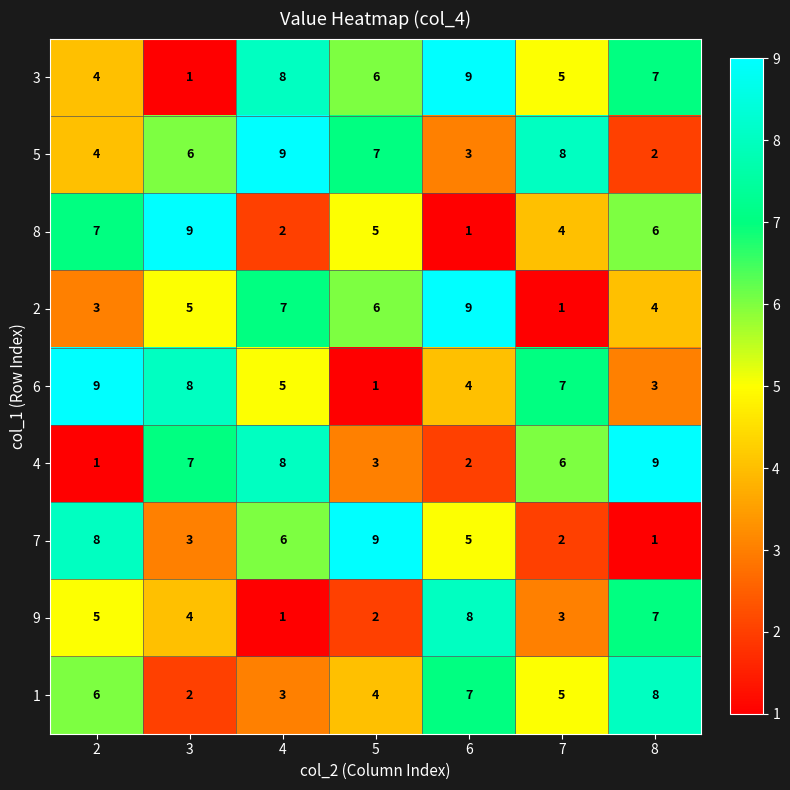

What is the sum of all 5 values?

39